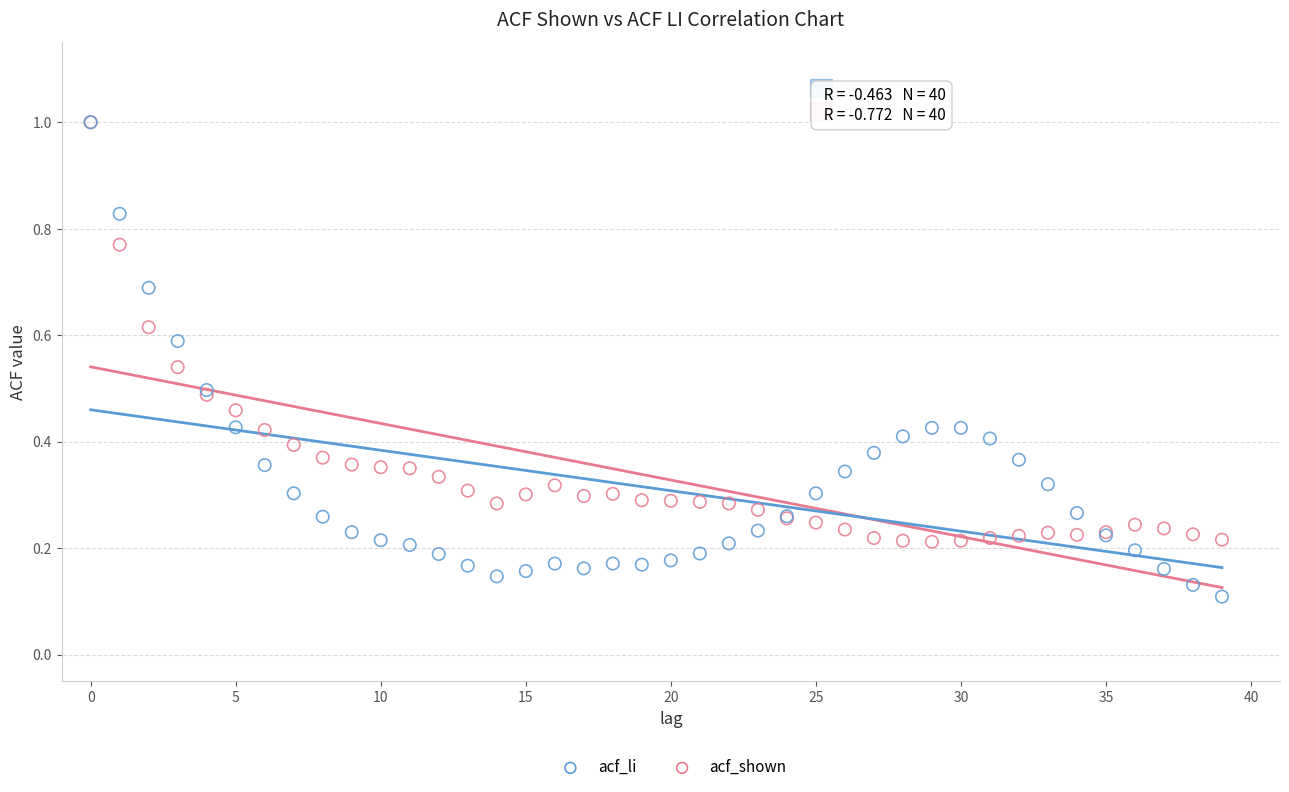

Which series reaches the minimum Y coordinate?

acf_li